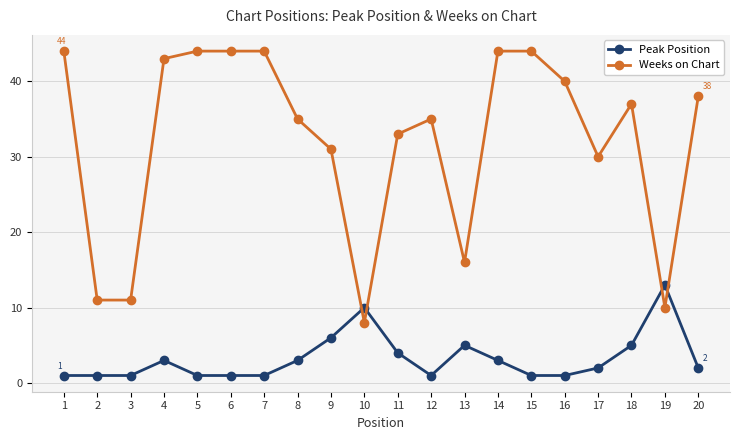

True or false: Peak Position has a value of 2 at 17.

True